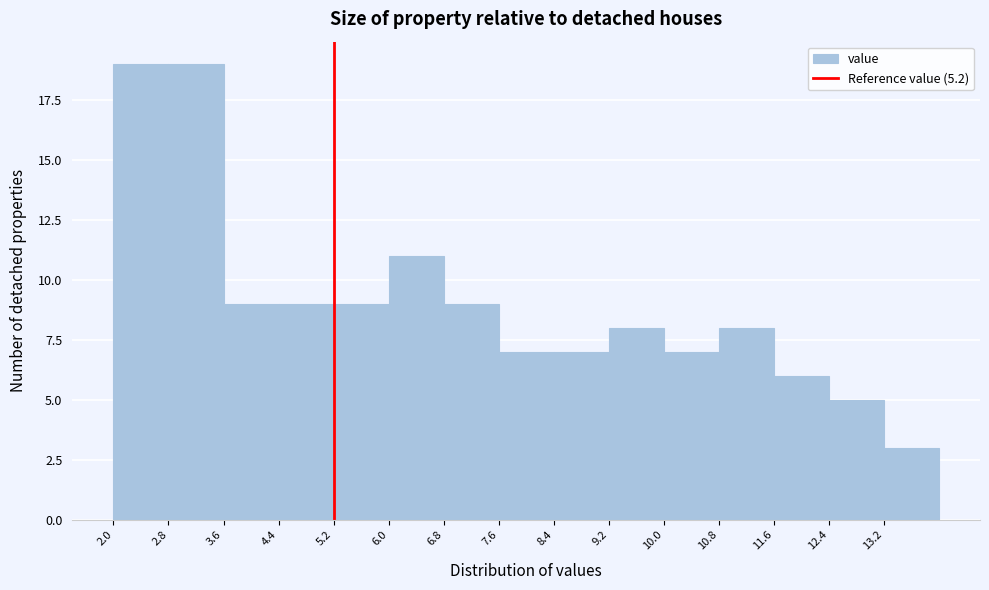

How tall is the bar that spans 13.2 to 14.0 on the x-axis? The values are not printed on the chart, so give them approximately, as read against the axis.

3